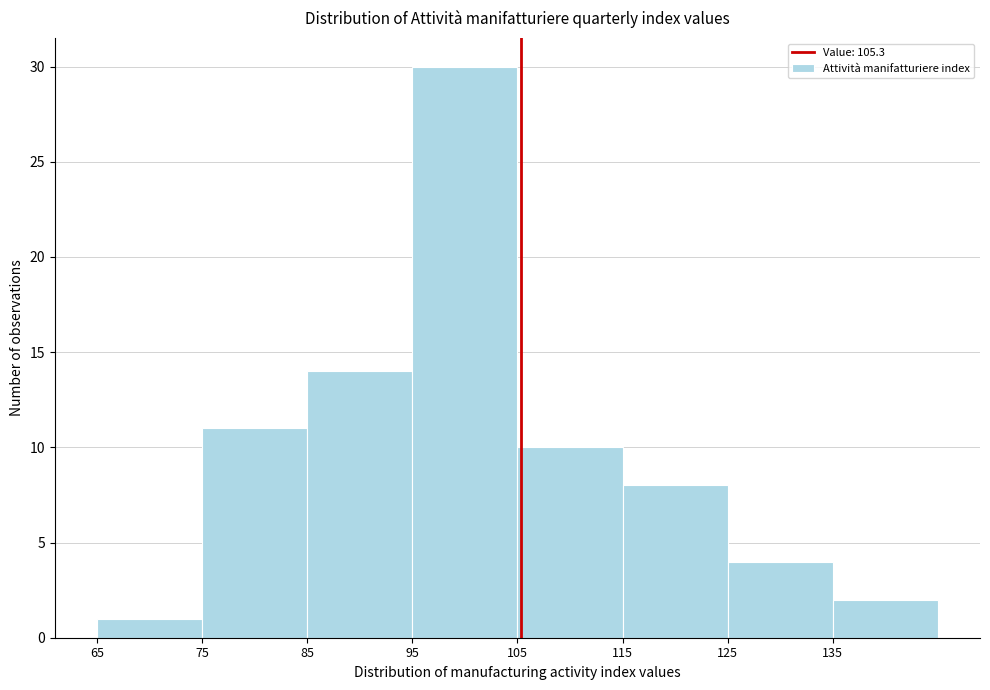

Reading left to right, transcribe this chart: for each bar, give the range it covers on the x-axis and its height. The values are not printed on the chart, so give them approximately, as read against the axis.

65 to 75: 1
75 to 85: 11
85 to 95: 14
95 to 105: 30
105 to 115: 10
115 to 125: 8
125 to 135: 4
135 to 145: 2